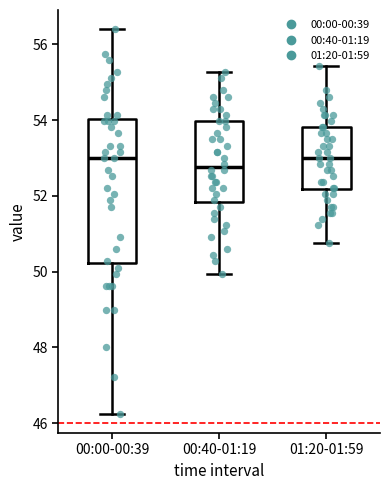

Which box is the tallest, from its lower edge to its upper edge?

00:00-00:39